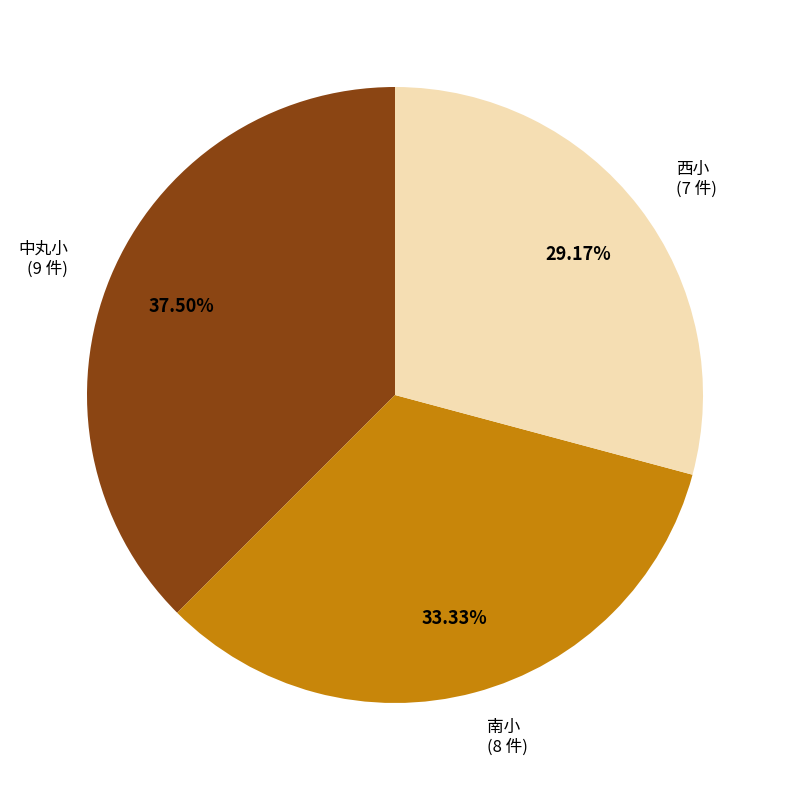

Is there a majority slice in this chart?

No